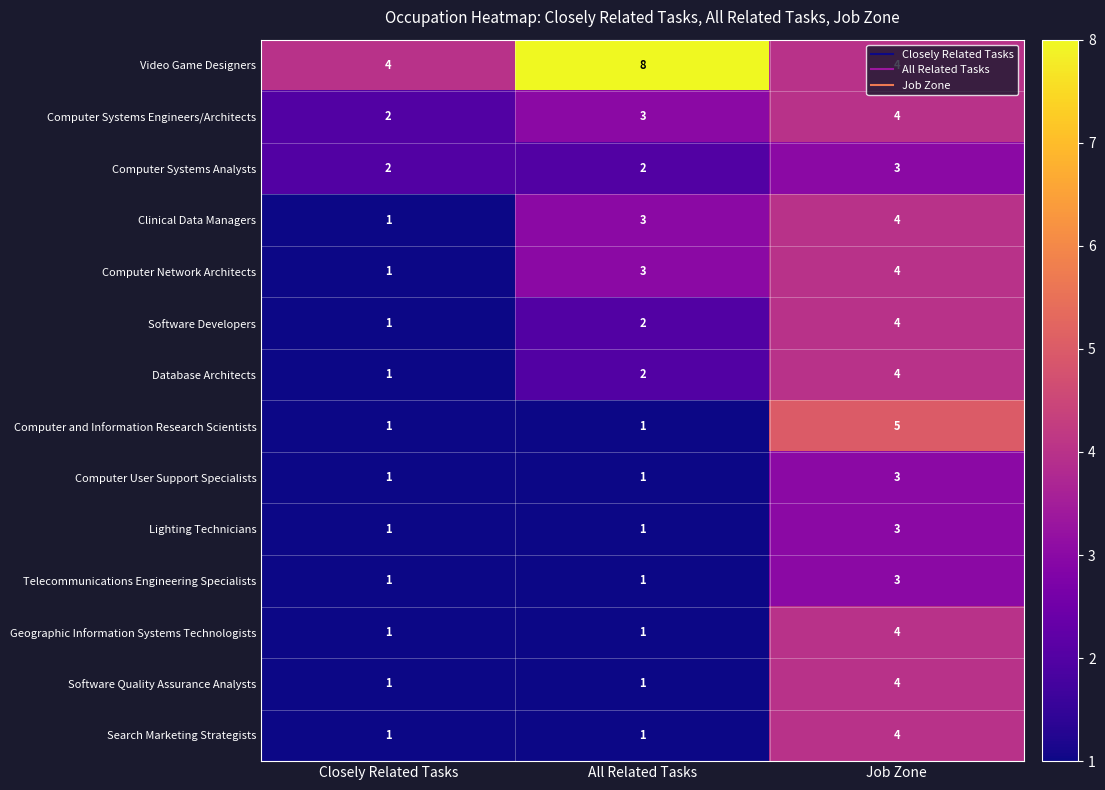

At which label is Software Developers closest to 2?

All Related Tasks